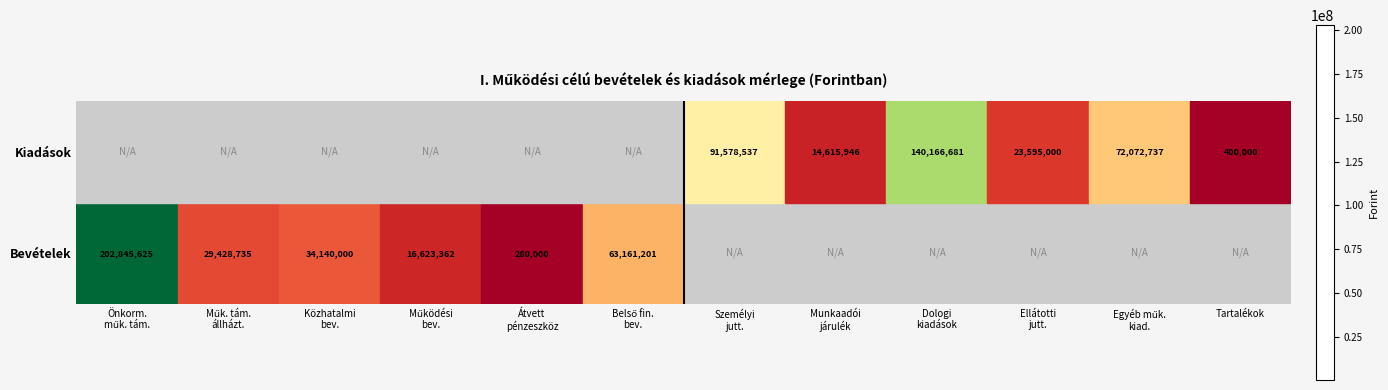

What is the total value across all series at Belső fin.
bev.?

120570186.3